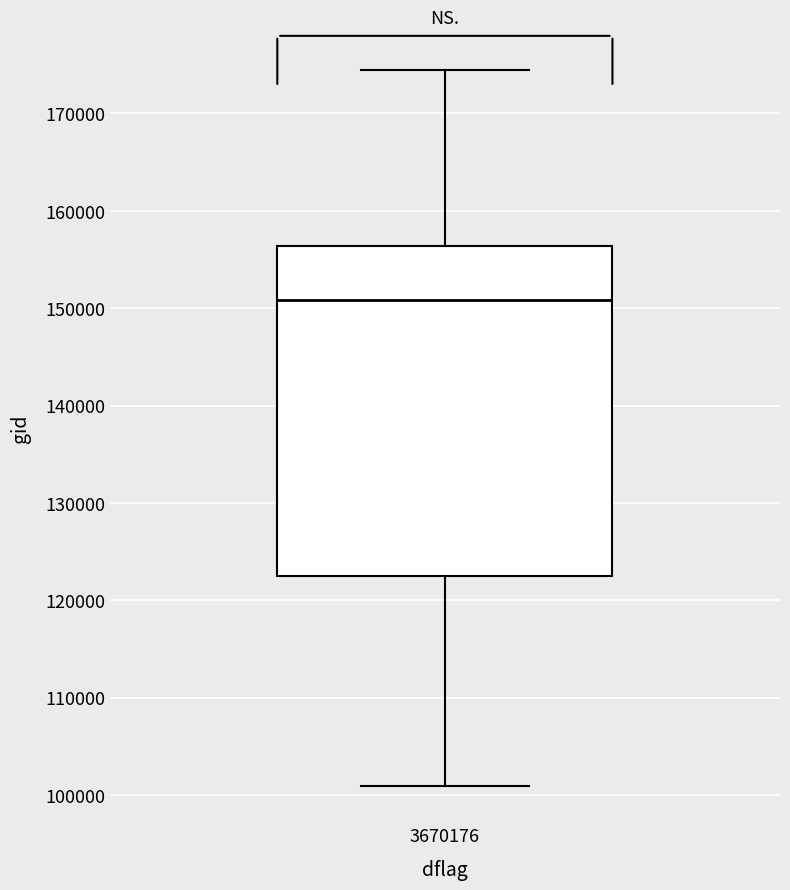

Where does the median line of the box at x = 3670176 sit on the y-axis? The values are not printed on the chart, so give them approximately, as read against the axis.

151000